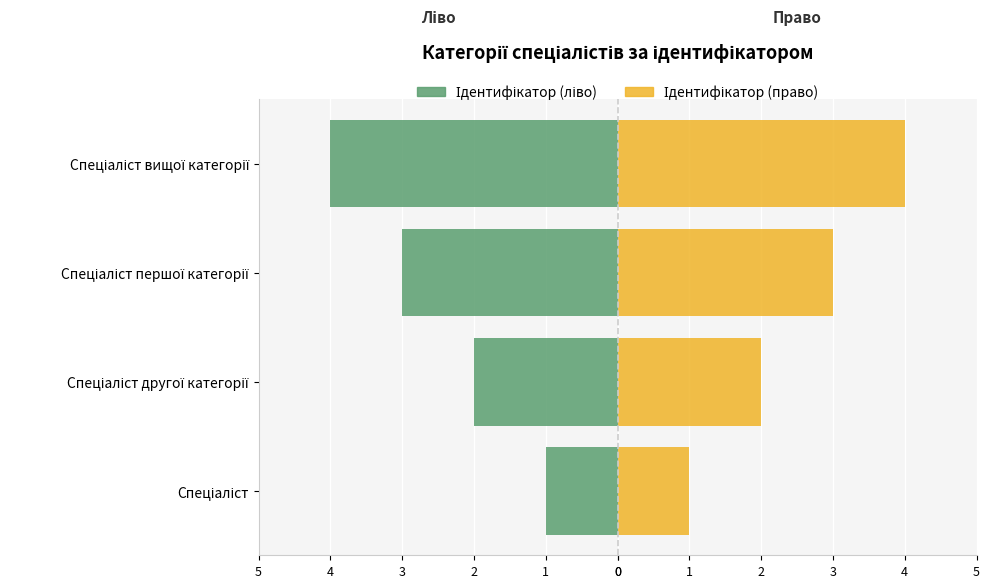

What is the highest value of the Ідентифікатор (ліво) series?

-1